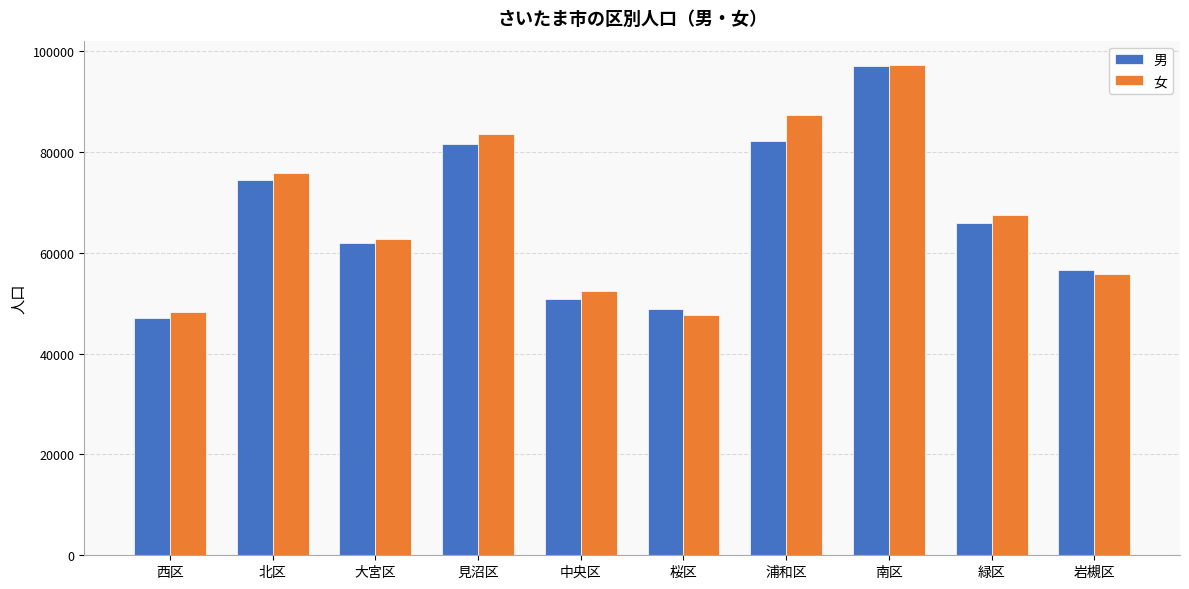

The 男 series shows 73324 at 桜区. True or false?

False